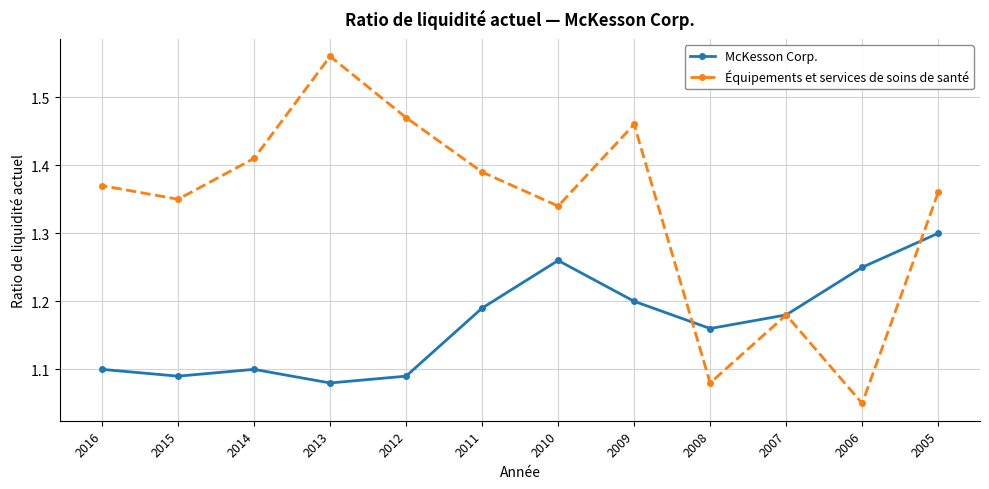

True or false: McKesson Corp. has a value of 1.1 at 2016.

True